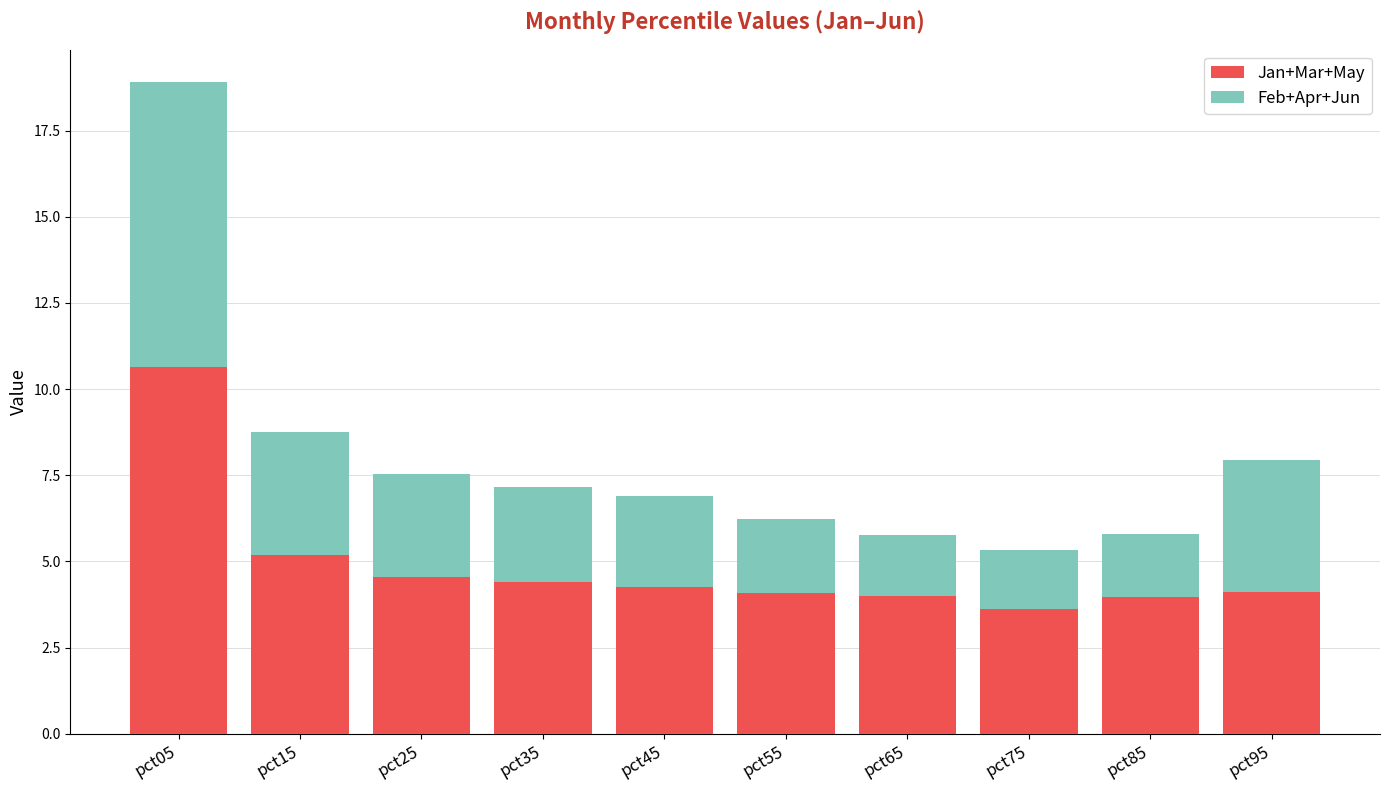

What is the lowest value of the Jan+Mar+May series?

3.6